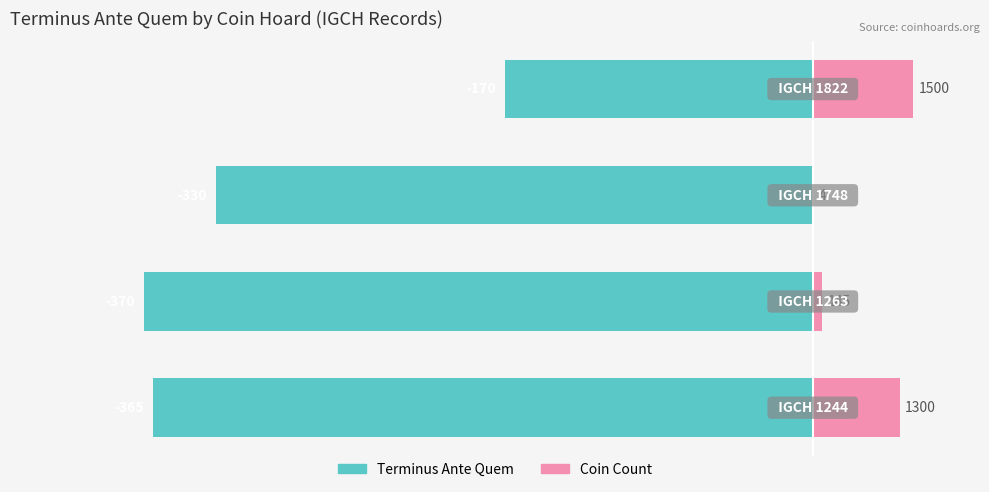

Count the number of data series in this chart.

2